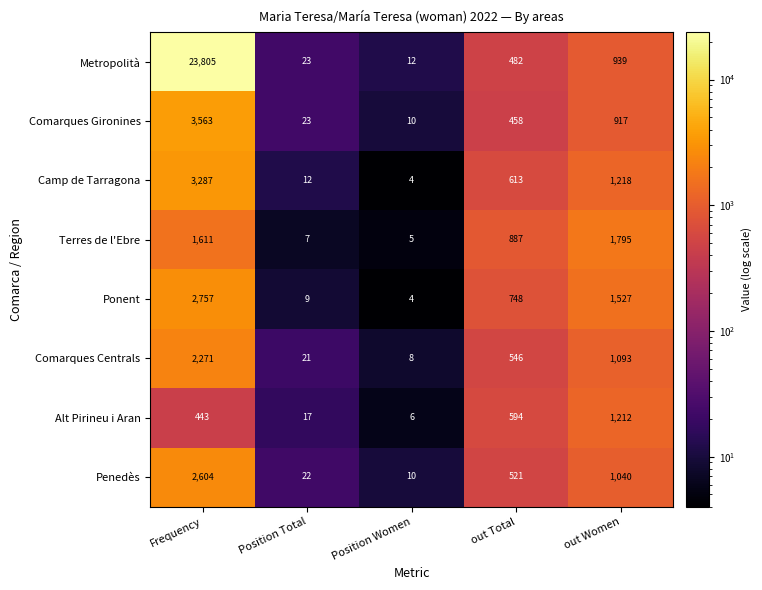

What is the difference between the second highest and second lowest values in the Ponent series?

1518